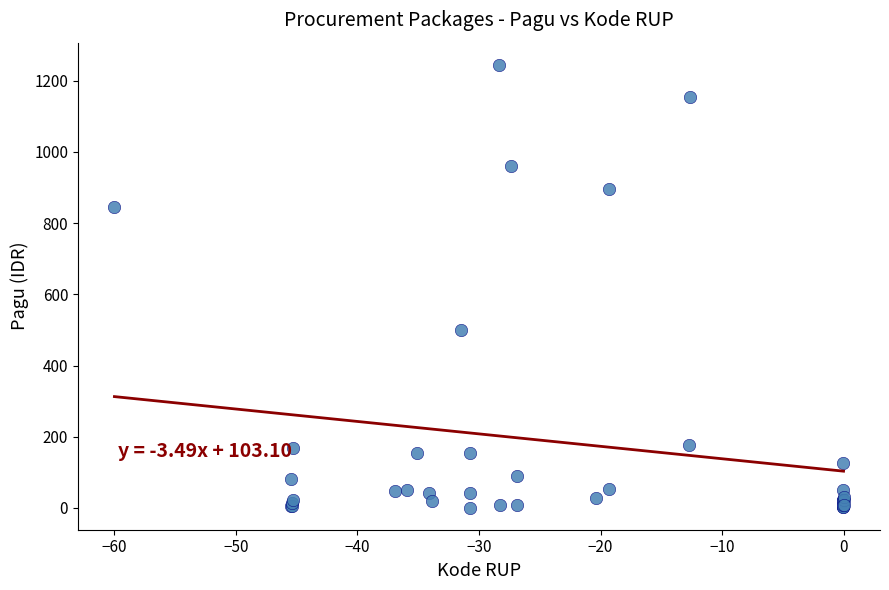

What Y value in the scatter plot is closest to 622?

499.9